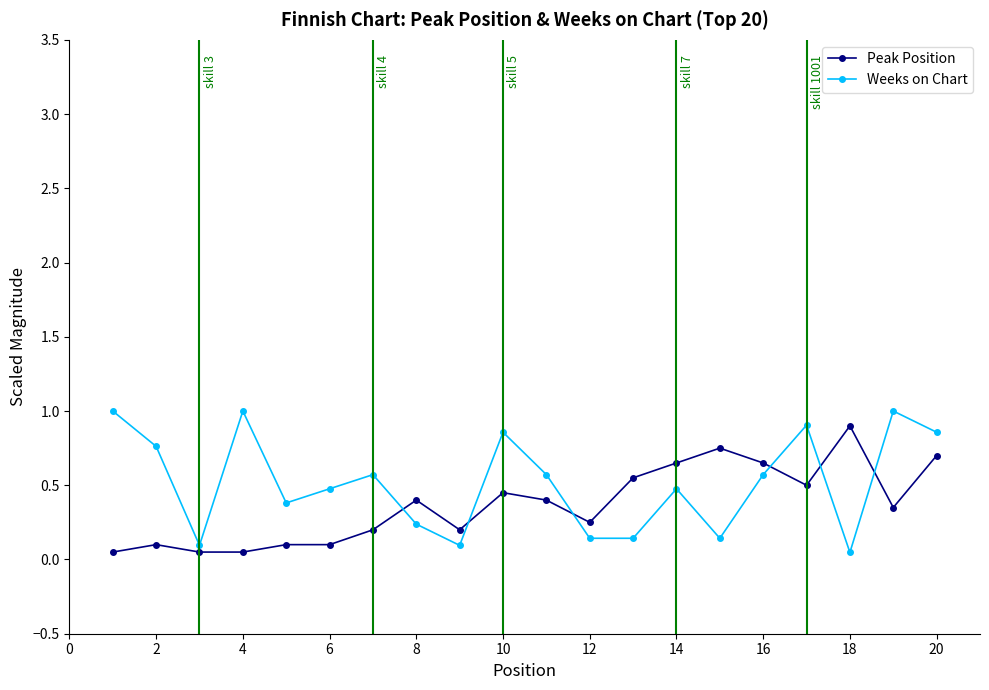

What is the average value of the Peak Position series?

0.4